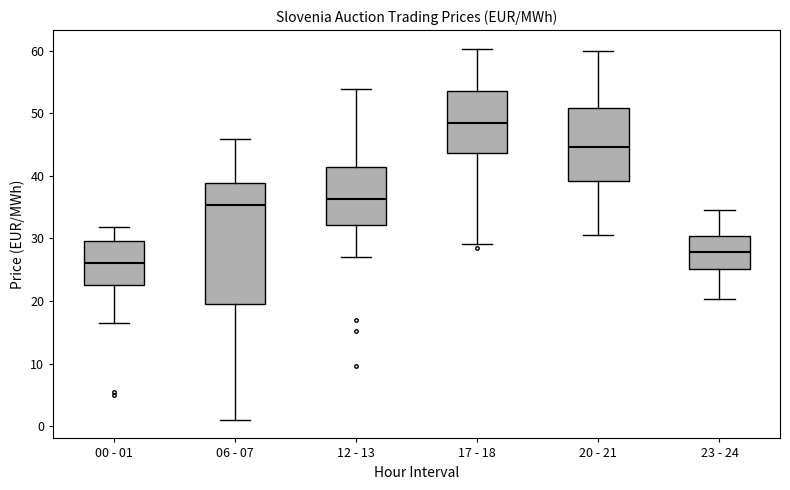

Reading left to right, read every box against the y-axis: the position of its median line, the range the box covers, and the ends of its whiskers. The values are not printed on the chart, so give them approximately, as read against the axis.

00 - 01: median 26, box 23 to 30, whiskers 17 to 32
06 - 07: median 35, box 20 to 39, whiskers 1 to 46
12 - 13: median 36, box 32 to 41, whiskers 27 to 54
17 - 18: median 48, box 44 to 54, whiskers 29 to 60
20 - 21: median 45, box 39 to 51, whiskers 30 to 60
23 - 24: median 28, box 25 to 30, whiskers 20 to 35